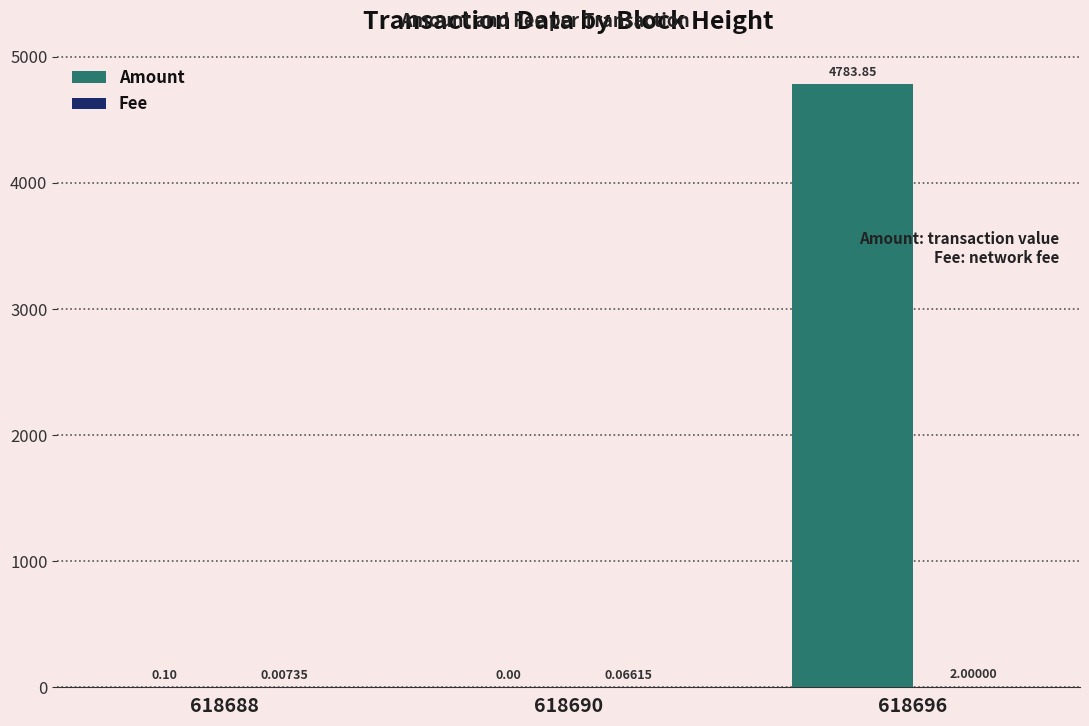

Between 618688 and 618690, which series saw the biggest shift?

Amount